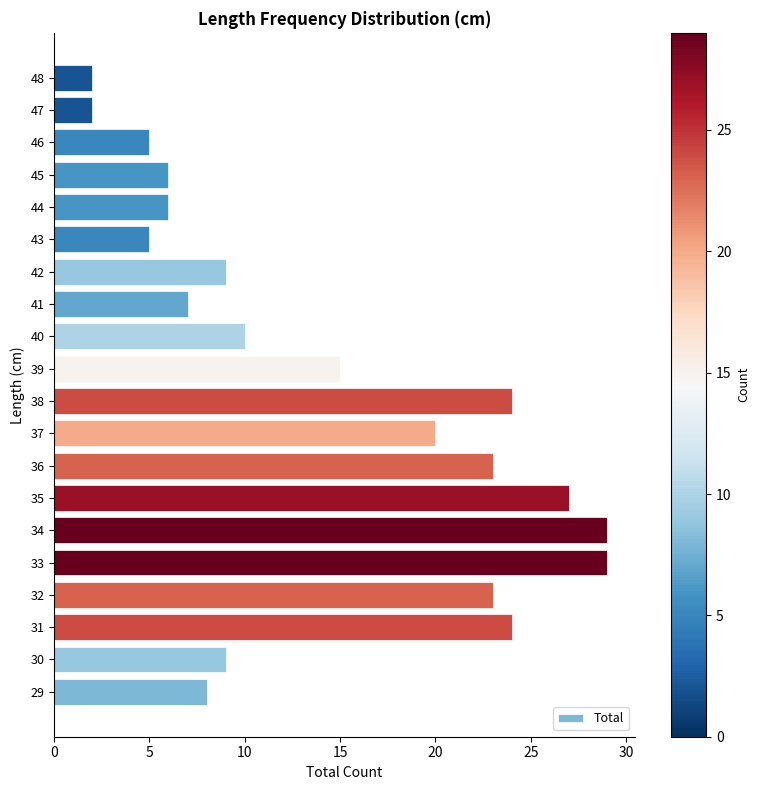

Reading bottom to top, extract all data points from this chart.

29=8	30=9	31=24	32=23	33=29	34=29	35=27	36=23	37=20	38=24	39=15	40=10	41=7	42=9	43=5	44=6	45=6	46=5	47=2	48=2